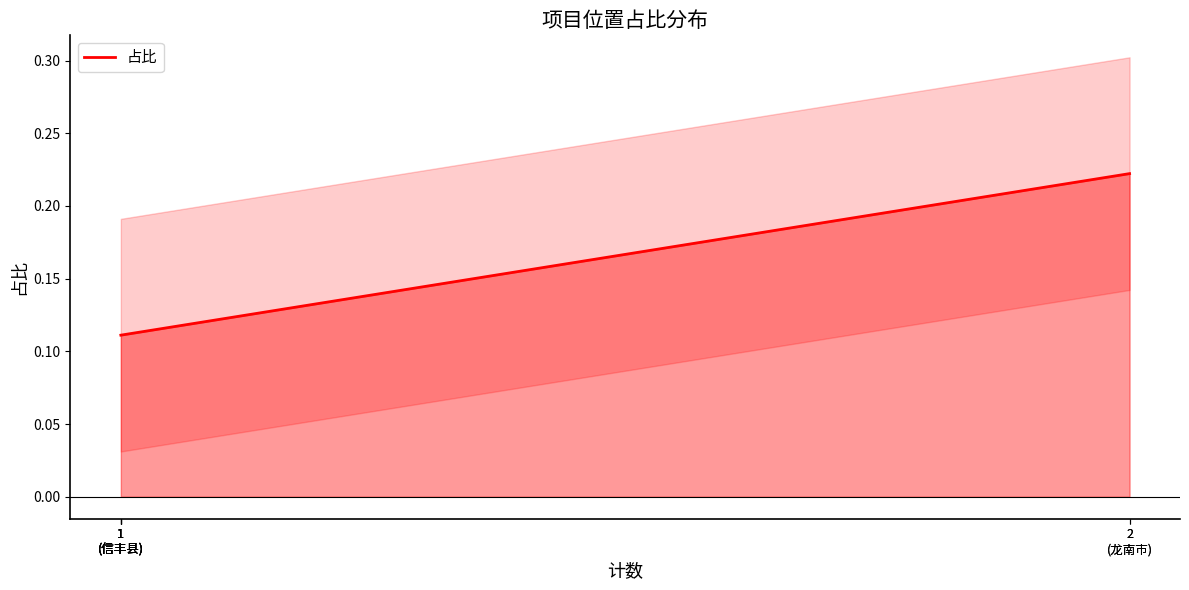

What is the minimum value shown in the chart?

0.1